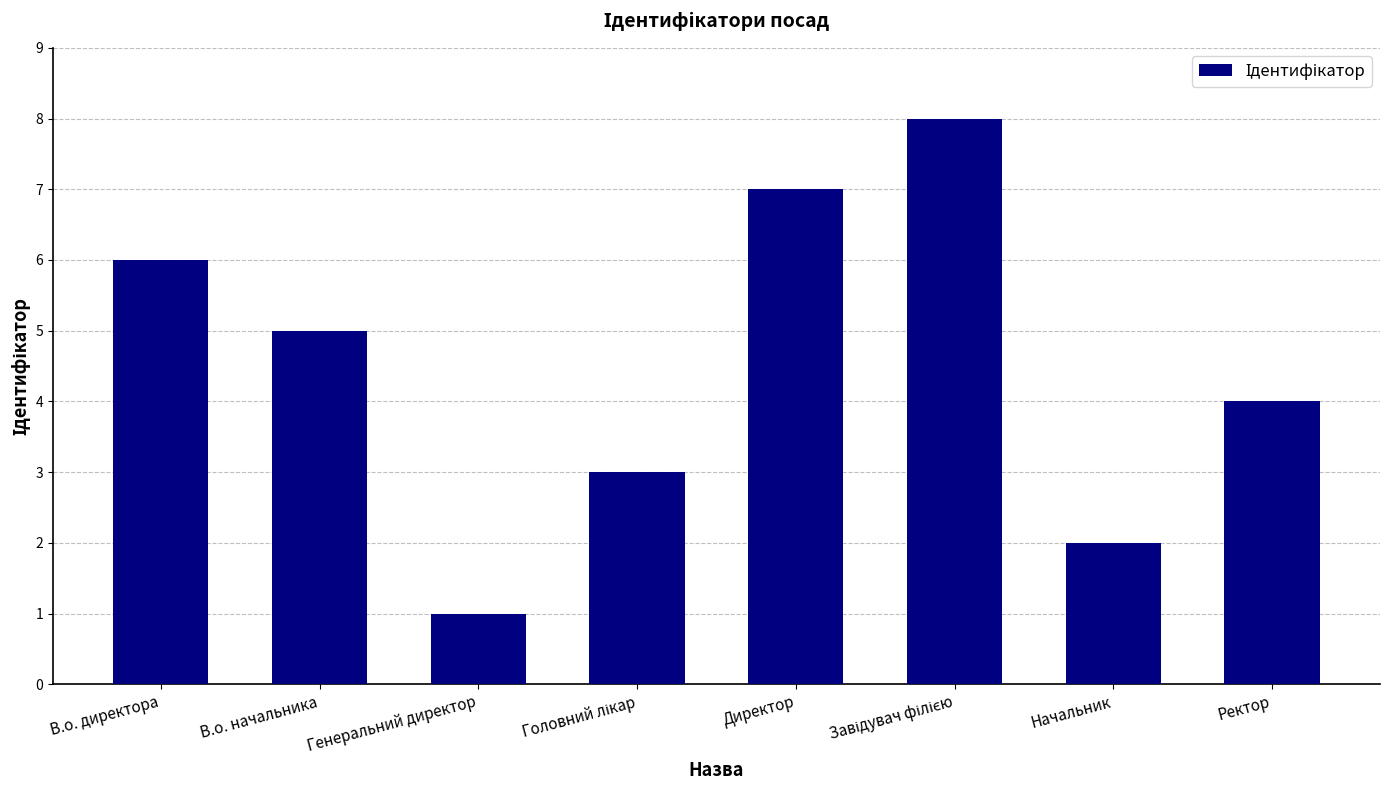

What is the sum of the values at Начальник and Директор?

9